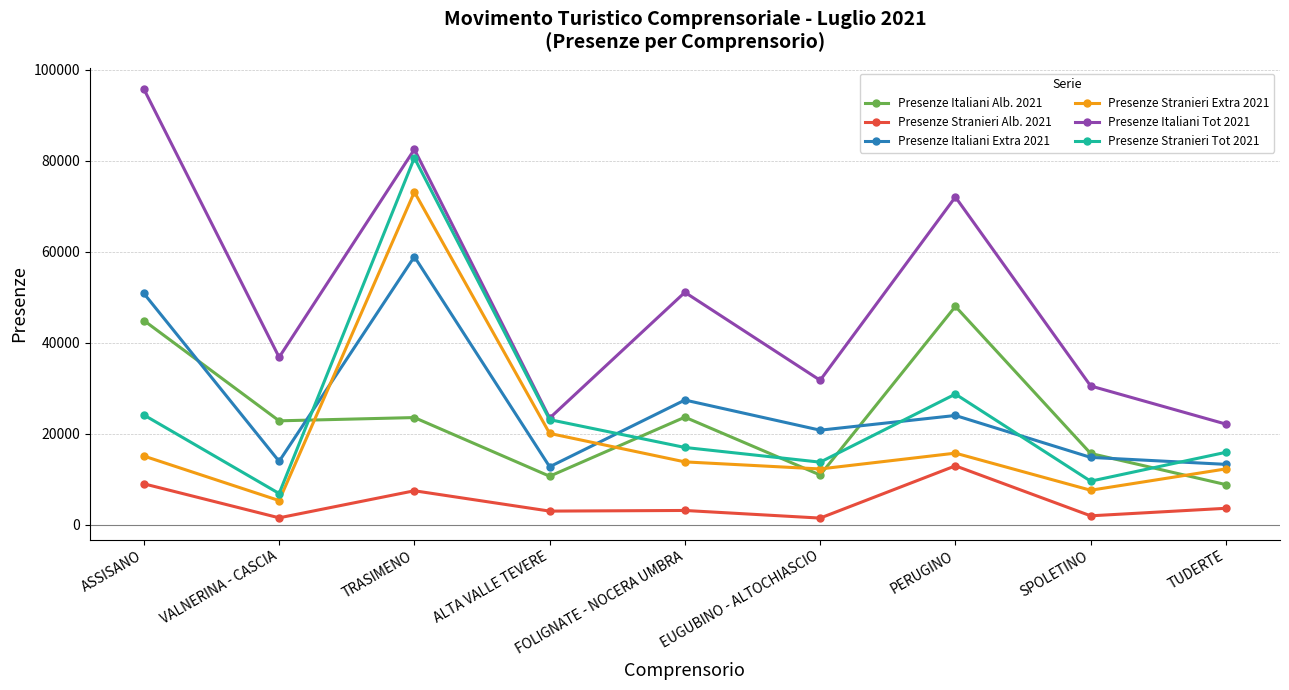

Is it true that Presenze Stranieri Tot 2021 equals 41060 at ASSISANO?

False